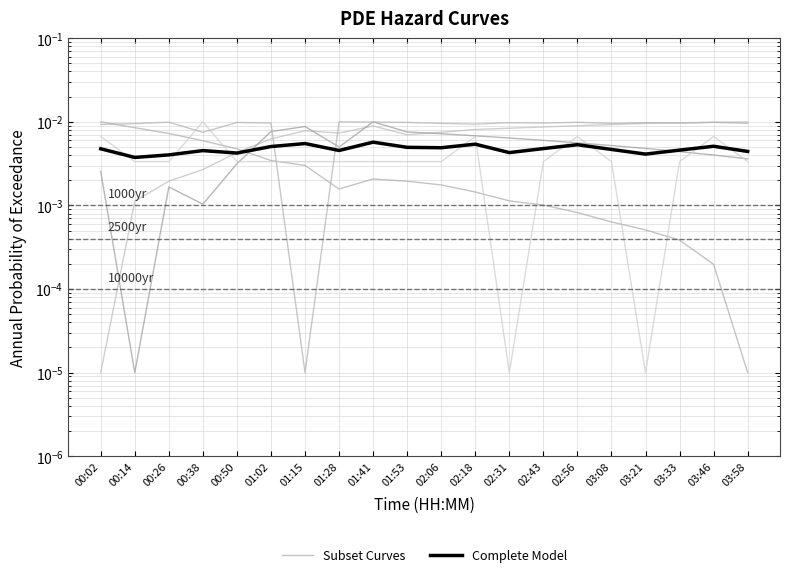

How many lines are shown in the chart?

2